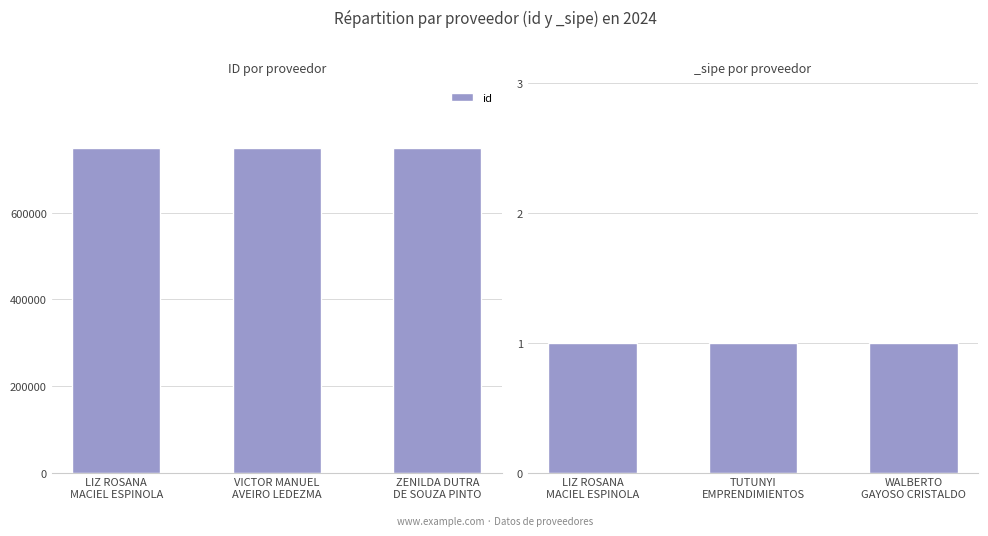

How many data points does each series have?

3